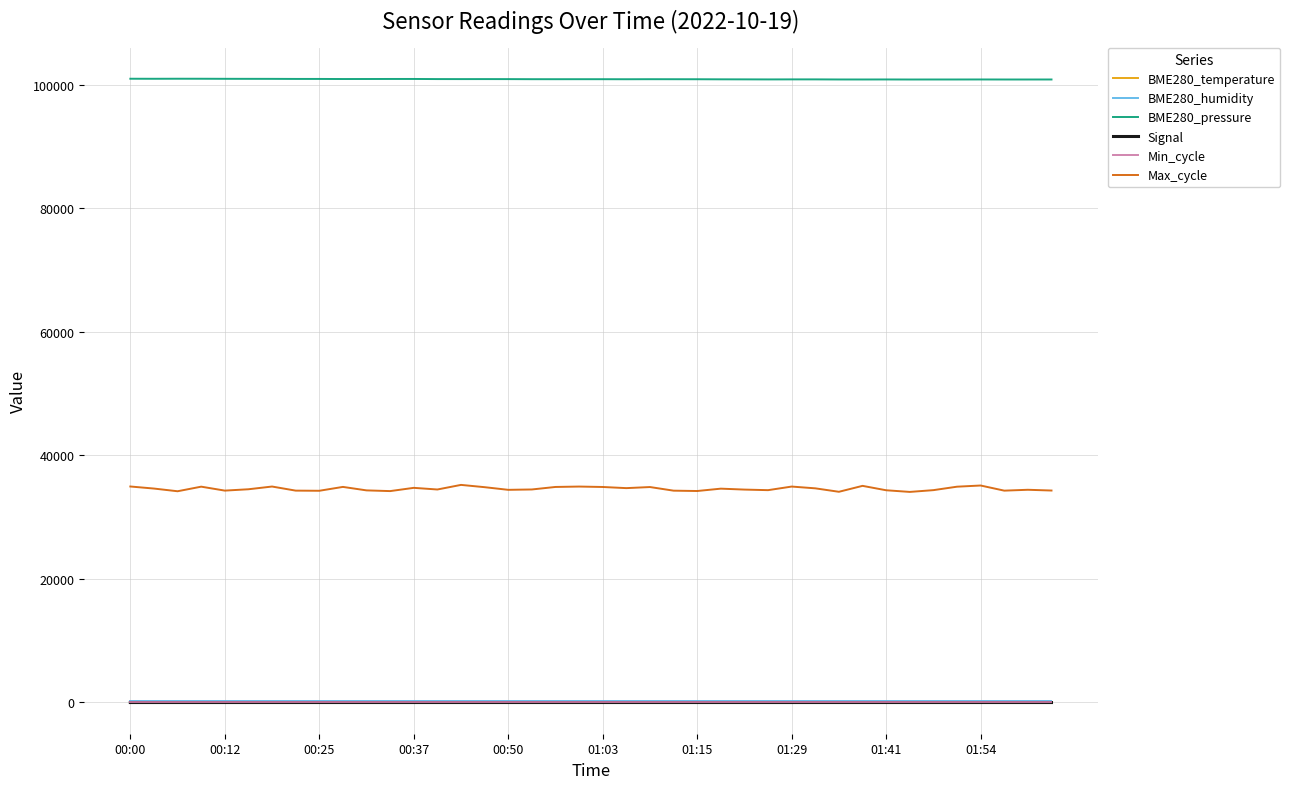

Which series has the largest total across all categories?

BME280_pressure